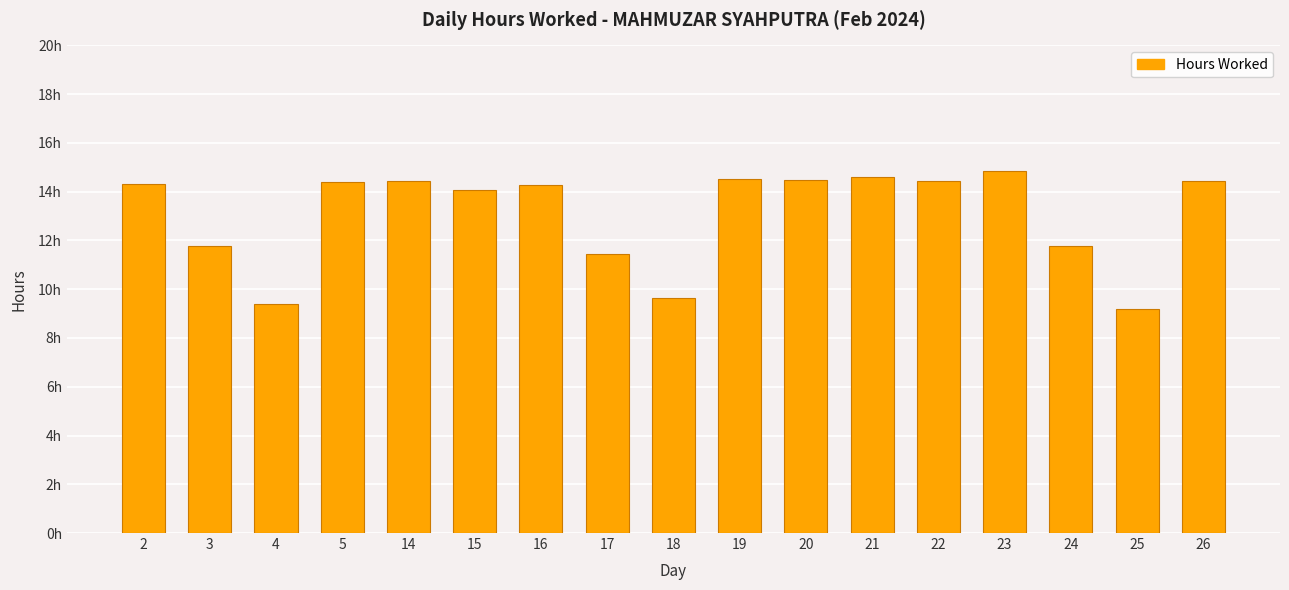

What is the change in value from 19 to 23?

+0.3